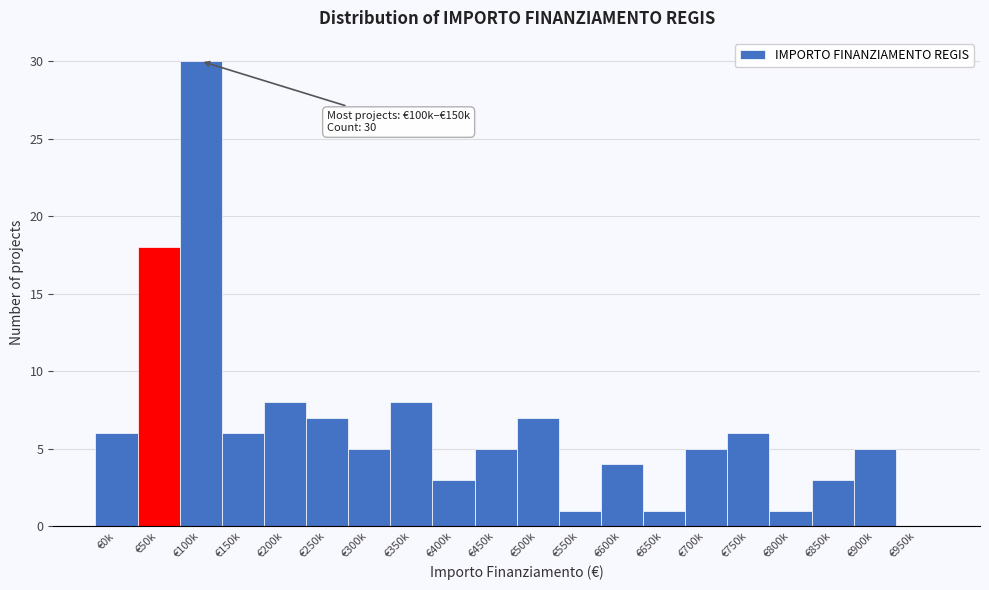

Reading left to right, transcribe all the data shown in this chart.

€0k=6	€50k=18	€100k=30	€150k=6	€200k=8	€250k=7	€300k=5	€350k=8	€400k=3	€450k=5	€500k=7	€550k=1	€600k=4	€650k=1	€700k=5	€750k=6	€800k=1	€850k=3	€900k=5	€950k=0